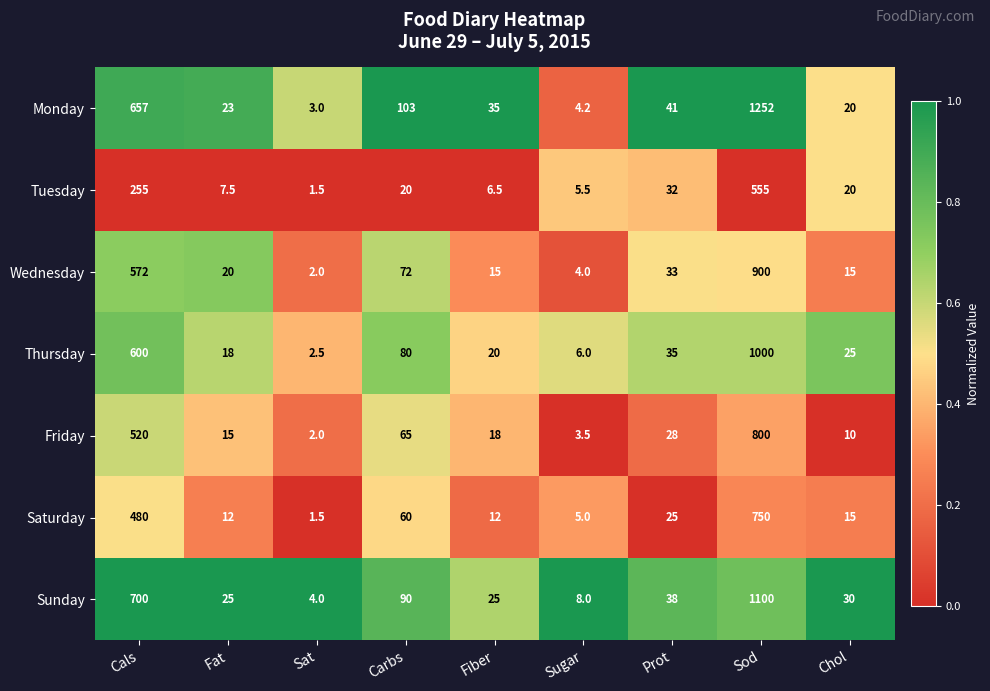

True or false: Wednesday has a value of 112.8 at Carbs.

False